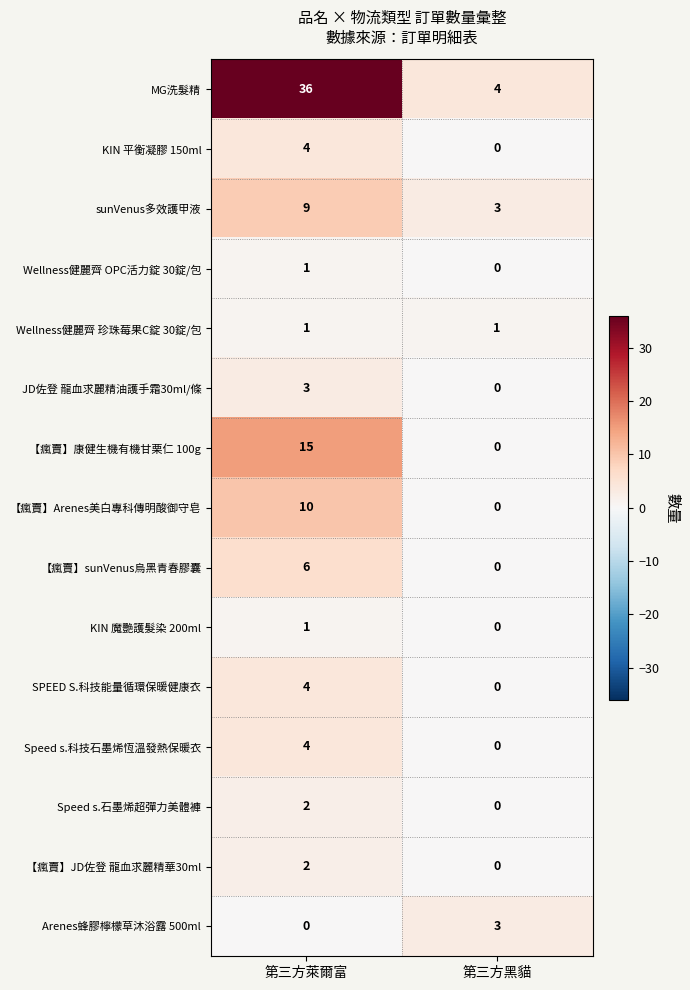

Where is JD佐登 龍血求麗精油護手霜30ml/條 nearest to the value 1?

第三方黑貓